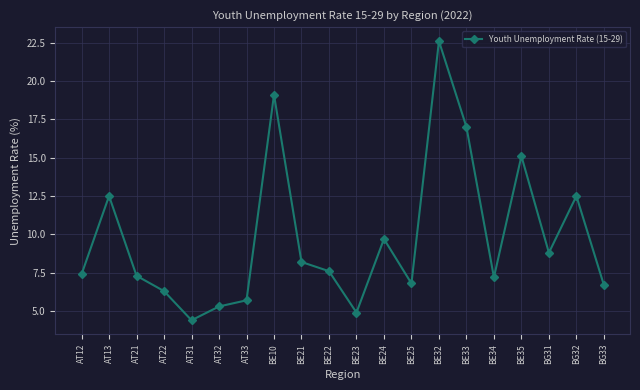

Is it true that the value at BE25 is 6.8?

True